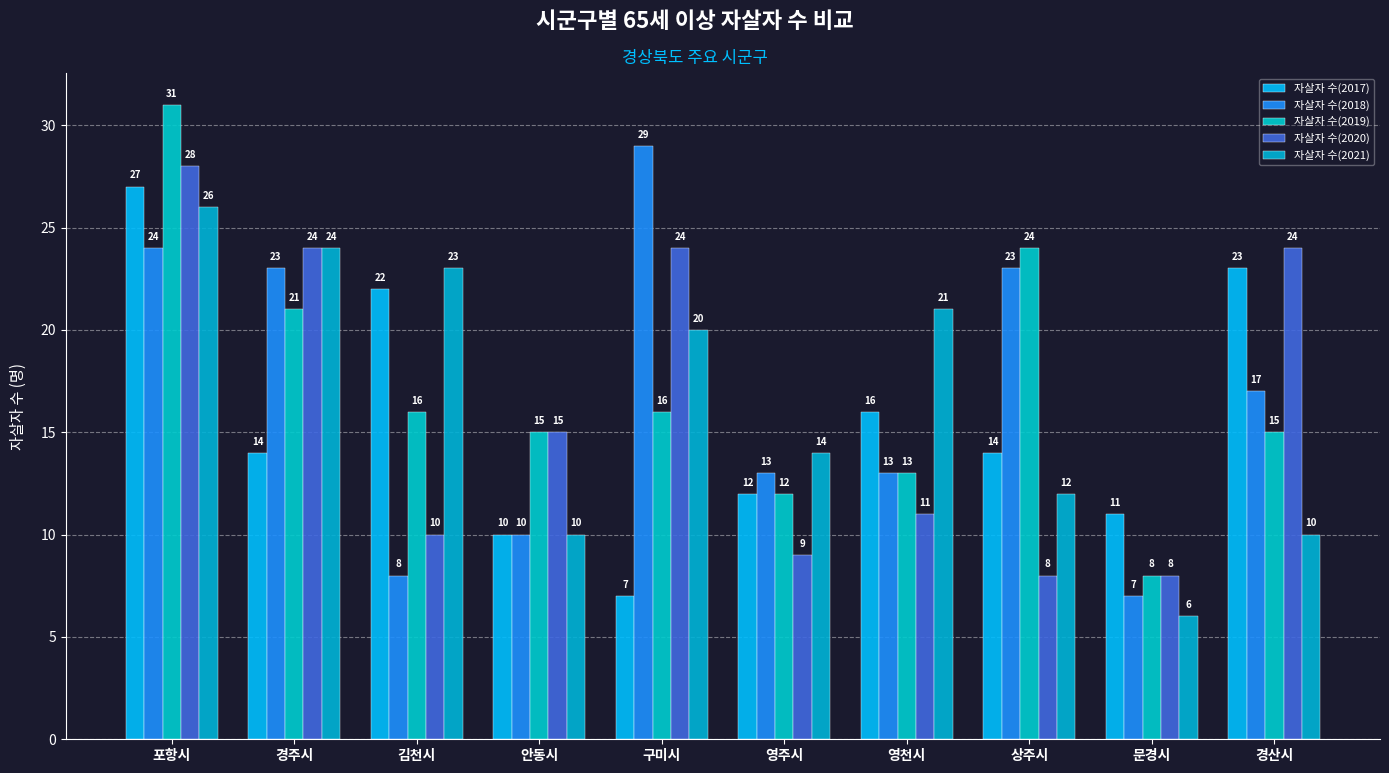

Read the 자살자 수(2020) value at 경주시, to the nearest 10.

20